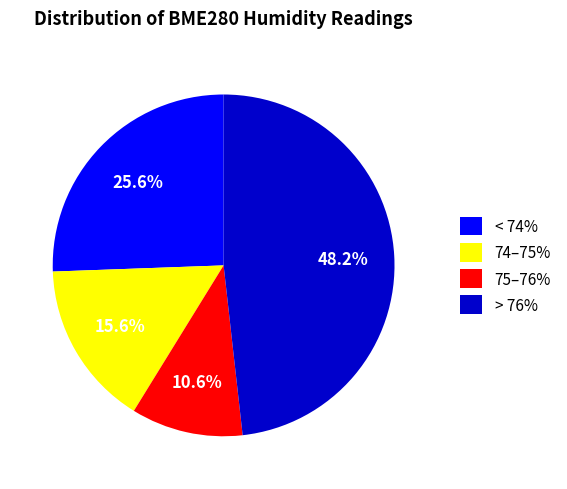

What is the ratio of the value at < 74% to the value at > 76%?

0.5